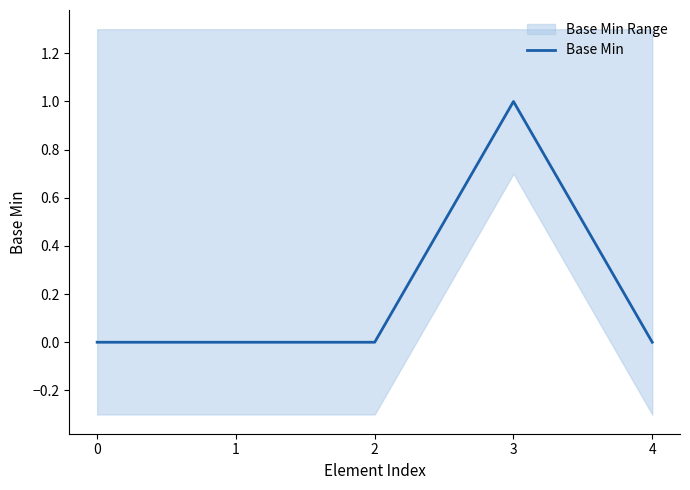

Reading left to right, what are all the values shown in this chart?

0	0	0	1	0